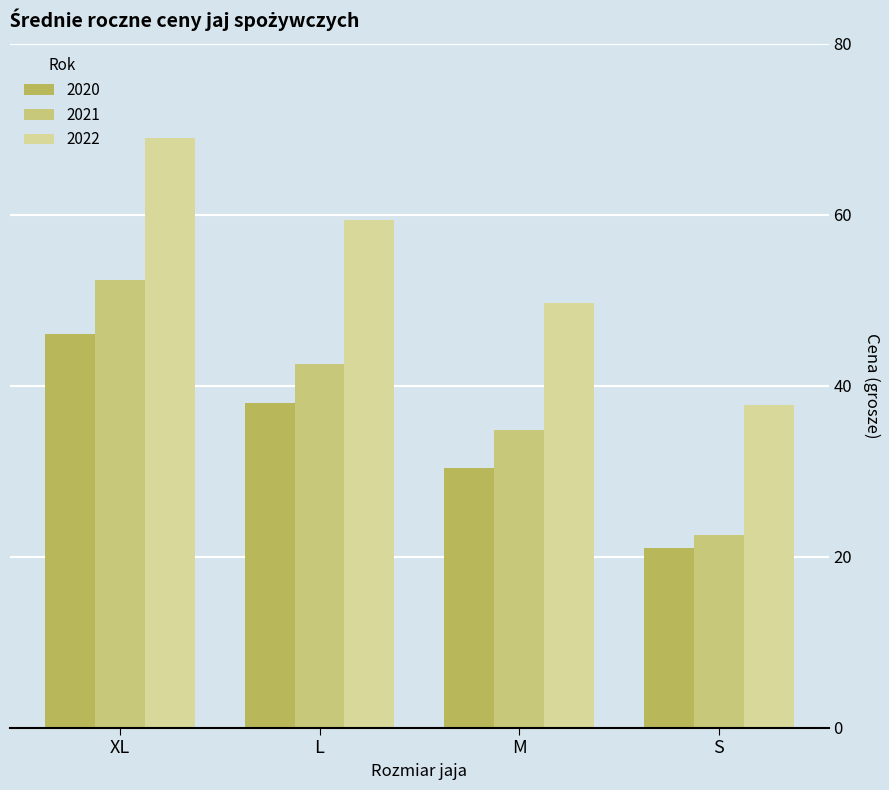

What is the average value of the 2021 series?

38.1